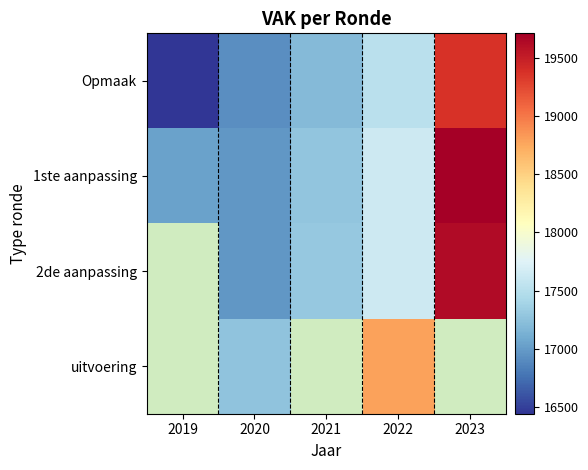

At which category does the chart reach its minimum across all series?

2019